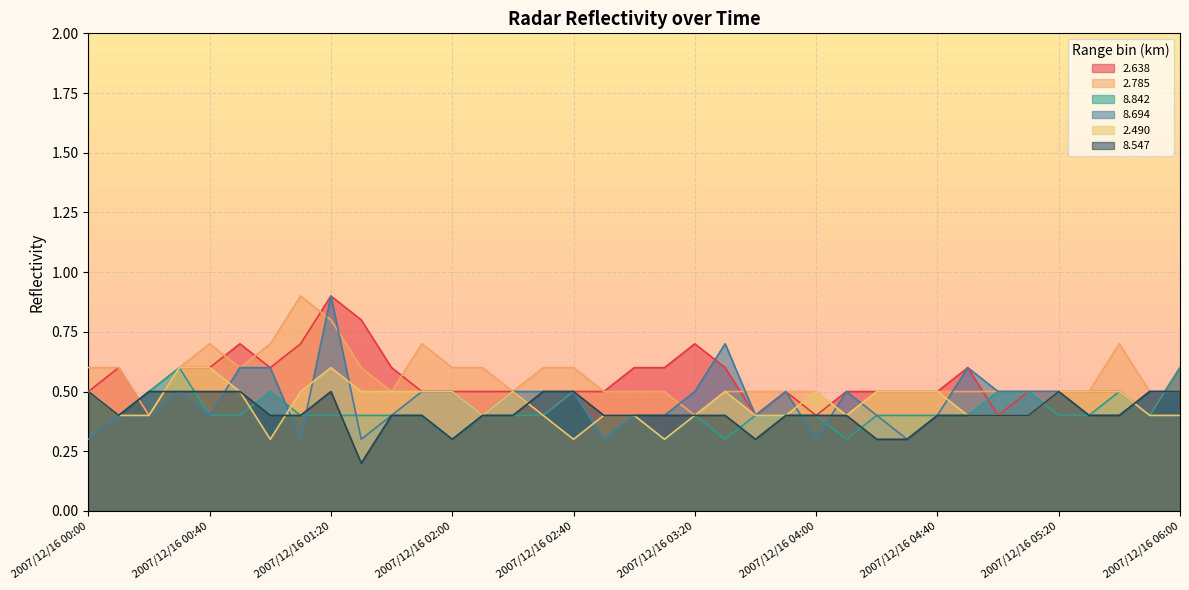

Is the value of   2.785 at 2007/12/16 05:10 greater than the value of   8.694 at 2007/12/16 02:50?

Yes